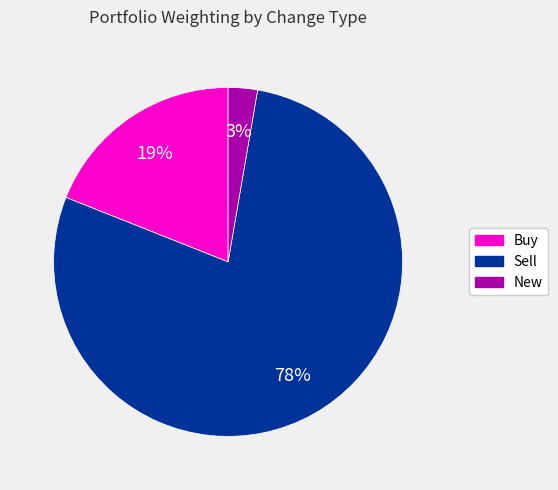

To the nearest percent, what is the average slice percentage?

33%